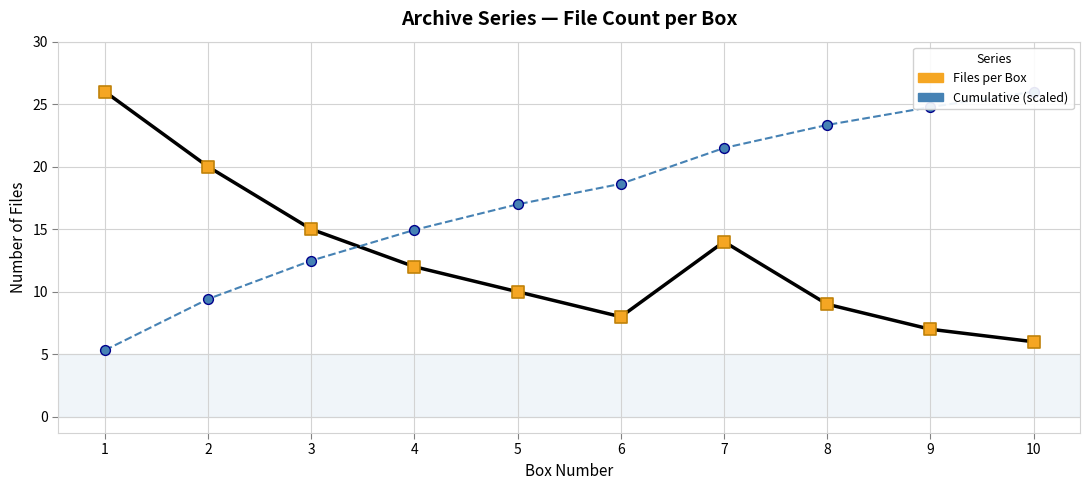

What are all the series names shown in the legend?

Cumulative (scaled), Files per Box